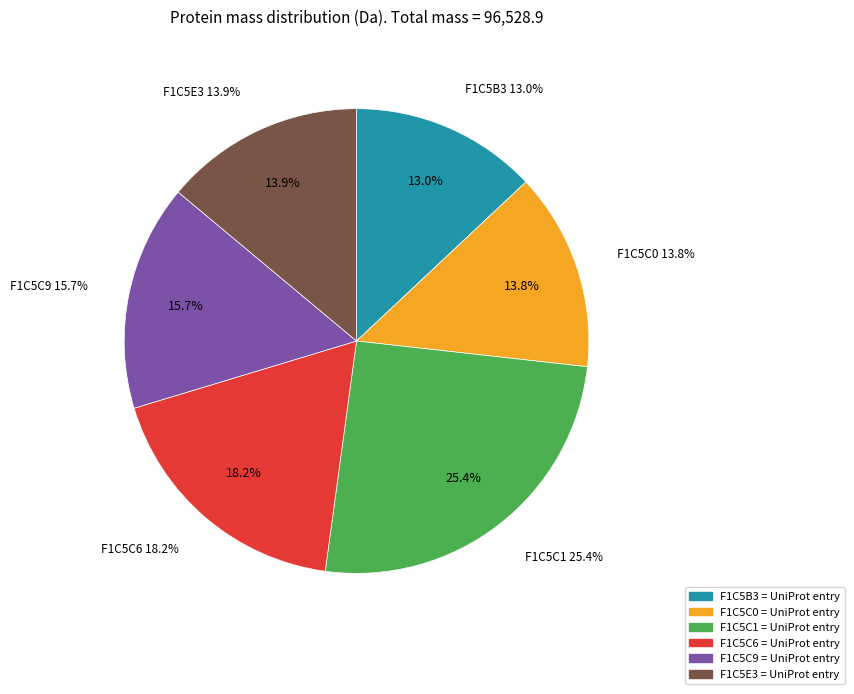

Count the number of slices in the pie.

6